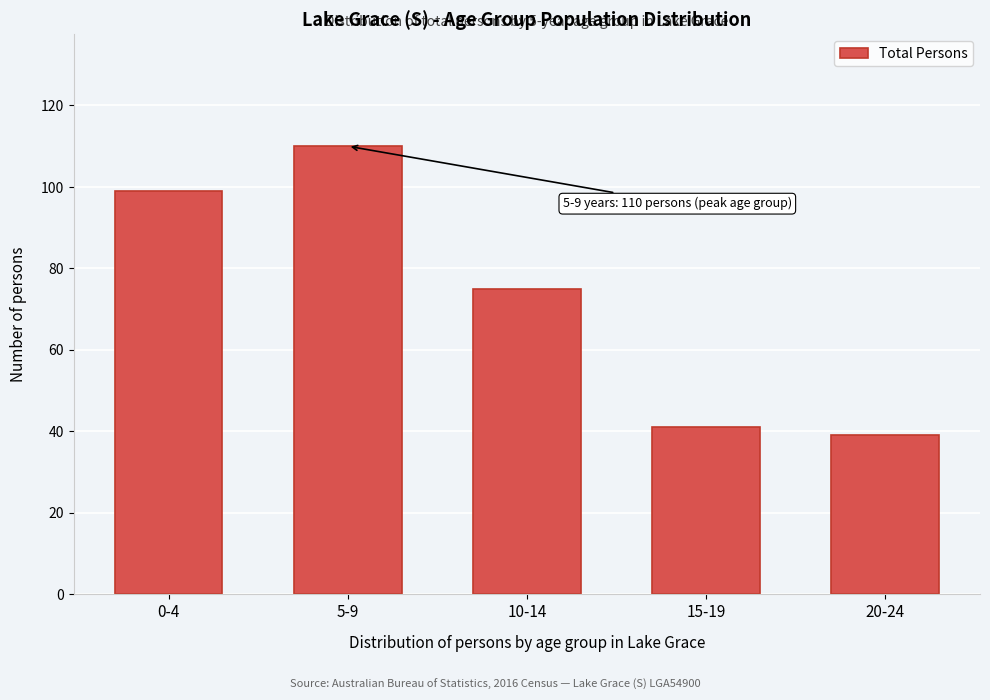

Reading left to right, list all the values displayed in this chart.

0-4=99	5-9=110	10-14=75	15-19=41	20-24=39